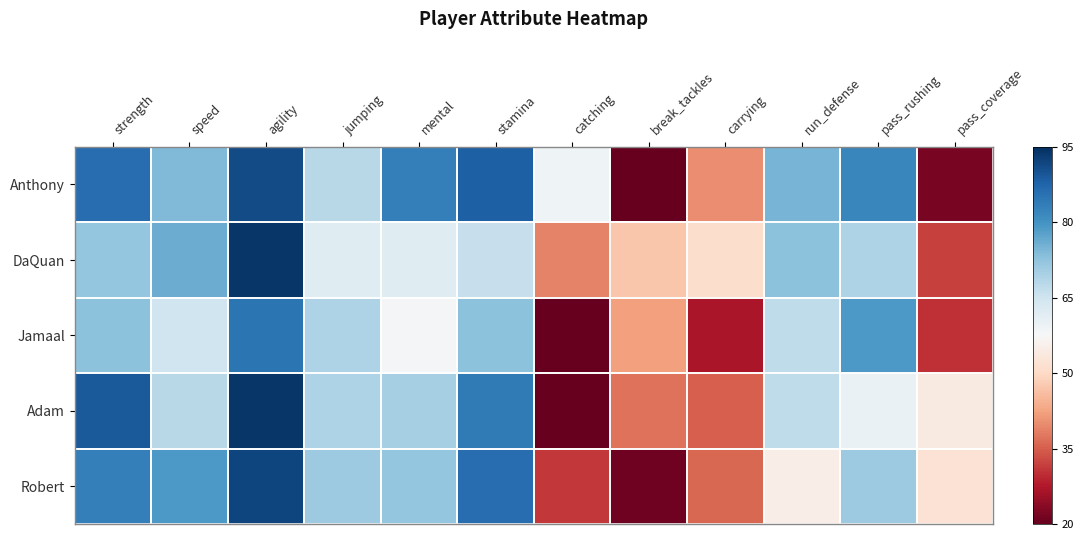

What is the maximum value shown in the chart?

94